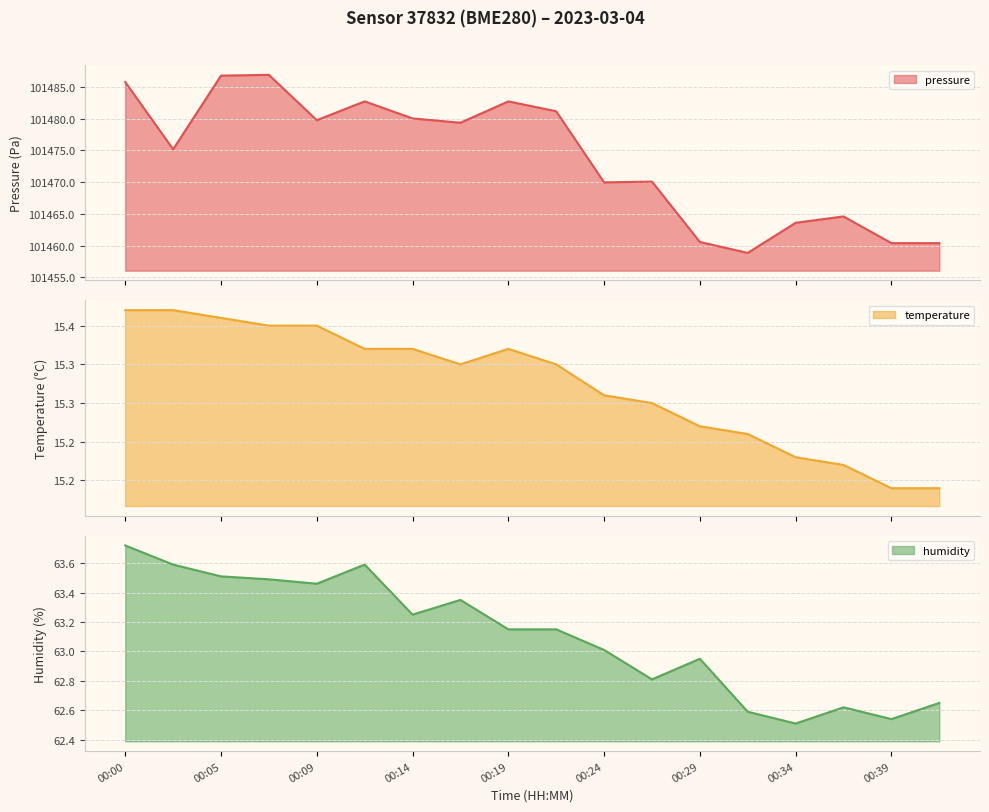

Is the value of humidity at 00:17 greater than the value of temperature at 00:24?

Yes